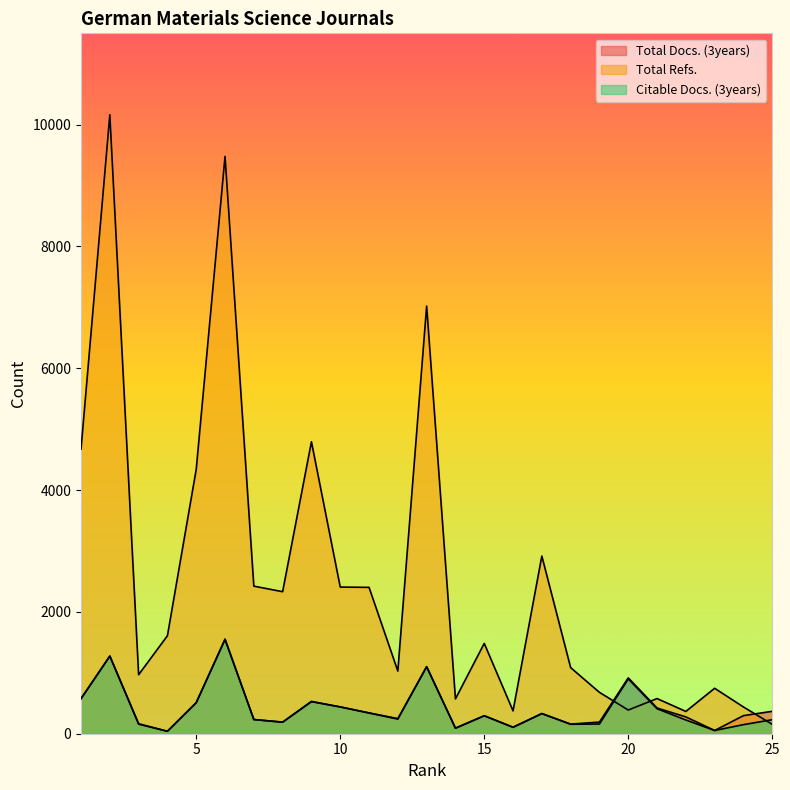

Does the chart have visible grid lines?

No